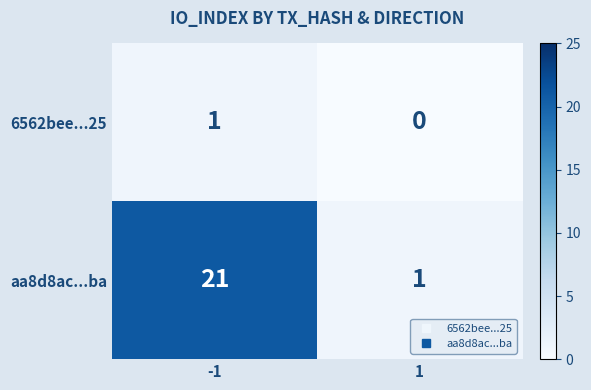

What is the average value of the aa8d8ac...ba series?

11